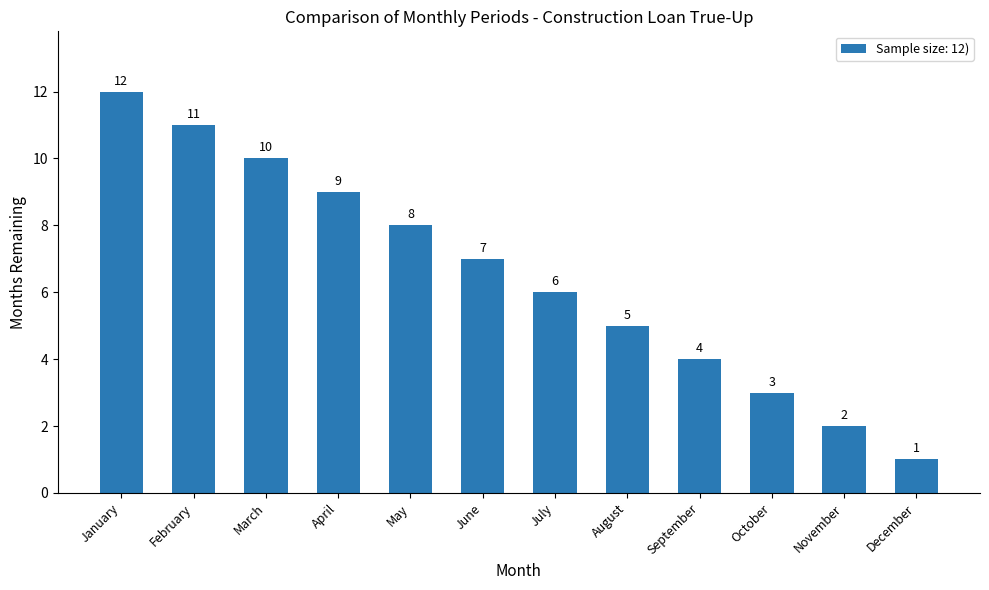

What is the change in value from January to November?

-10